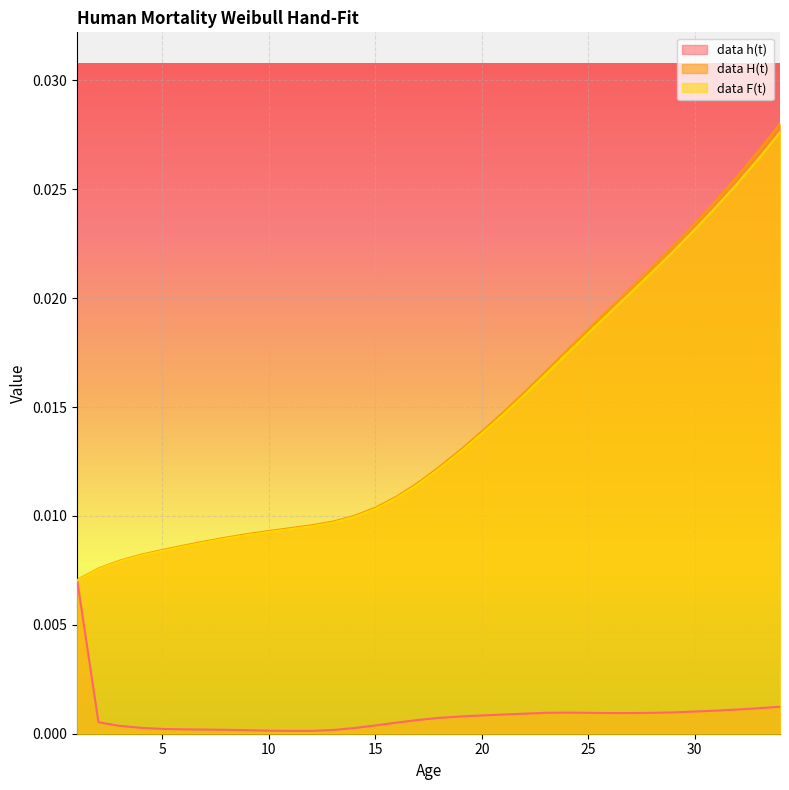

How many interior local peaks does the data h(t) series have?

1